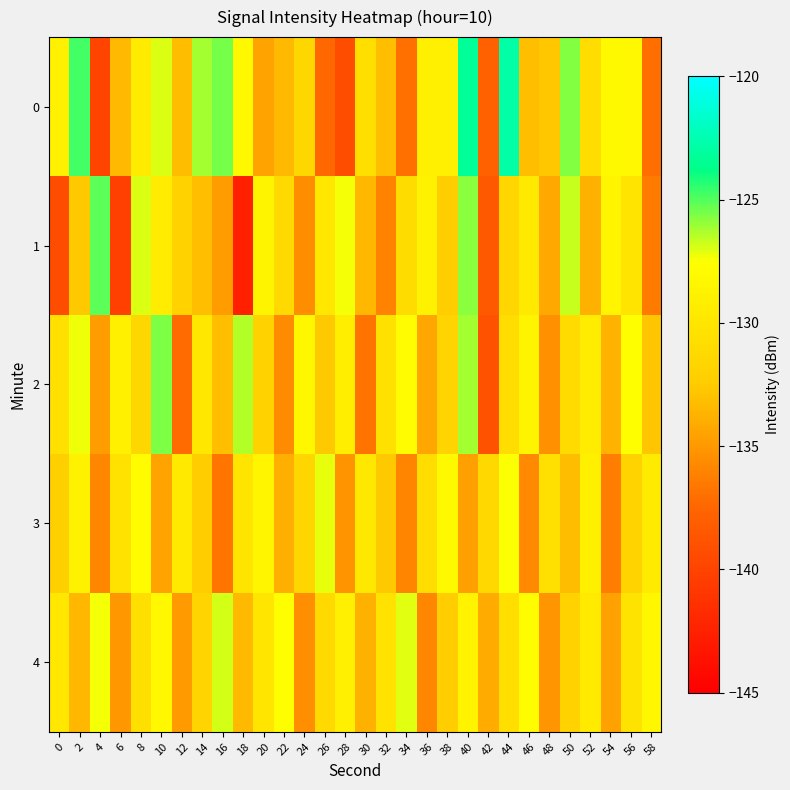

What is the spread (max minus min) of values at 22?

8.1